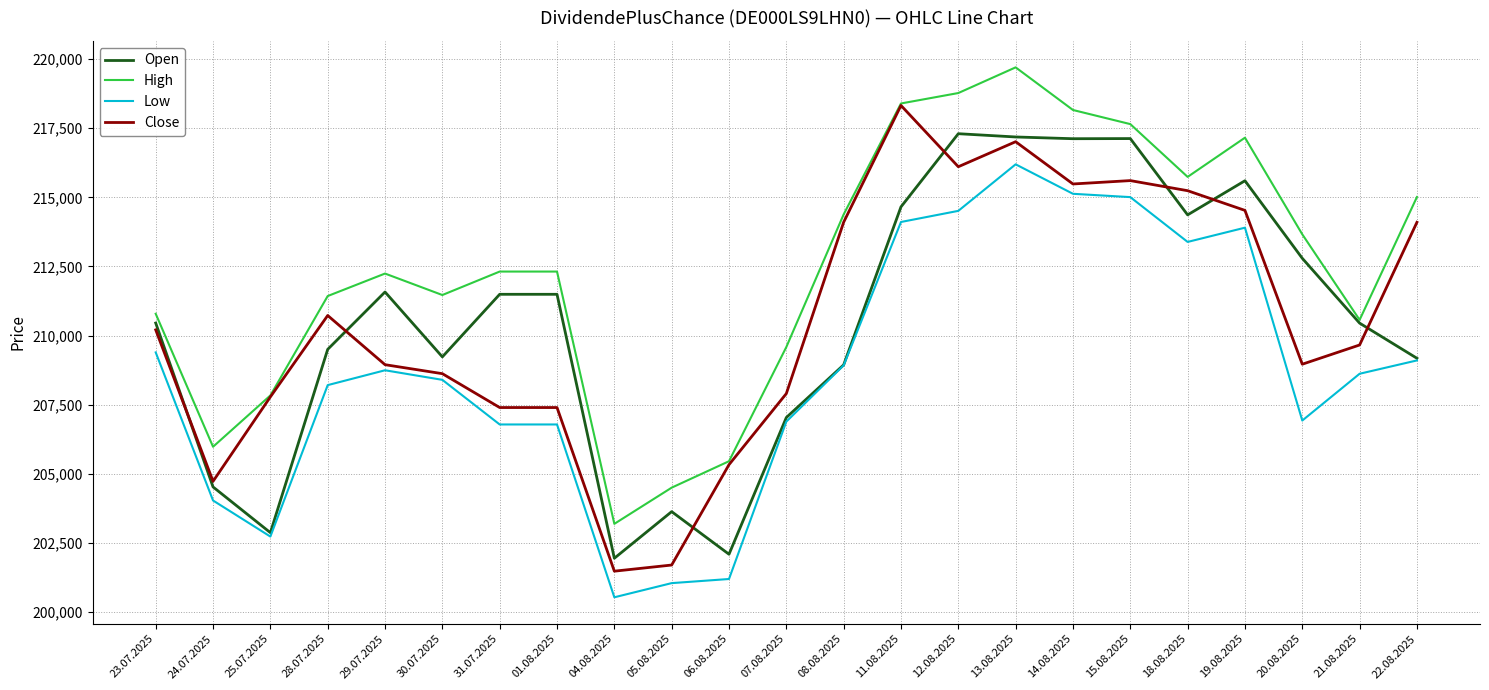

At which label is Close closest to 209903?

21.08.2025